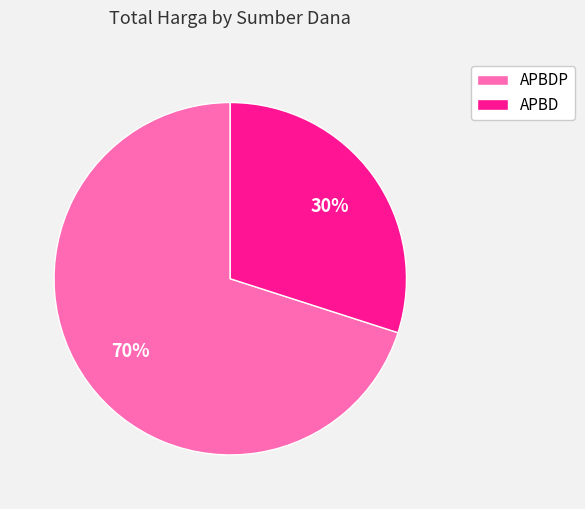

Rank the categories by value from highest to lowest.

APBDP, APBD